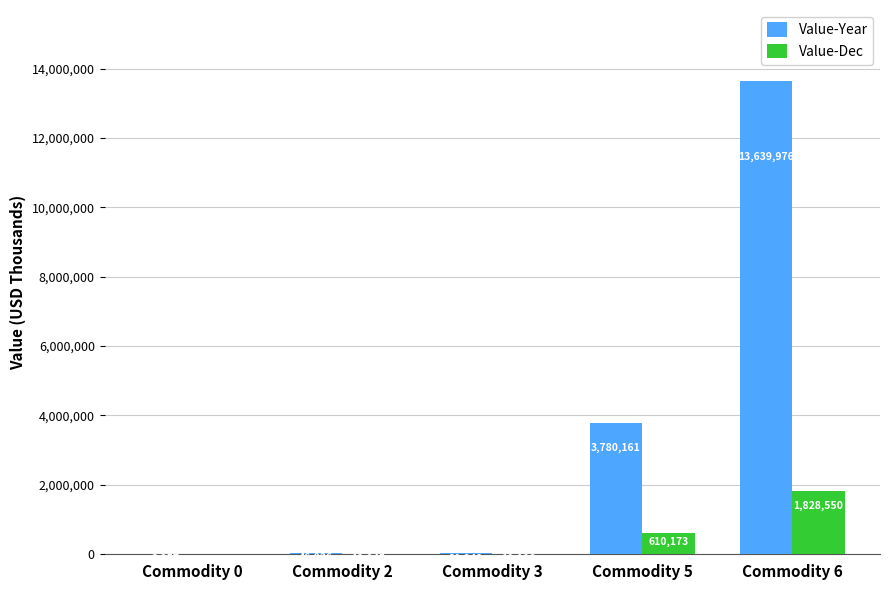

Between Commodity 2 and Commodity 3, which series saw the biggest shift?

Value-Year